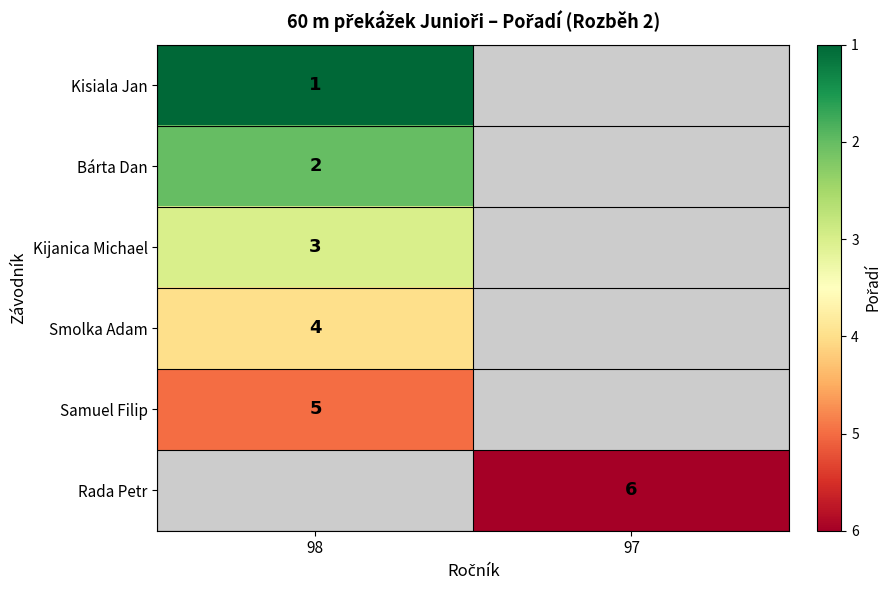

The Kisiala Jan series shows 0.4 at 98. True or false?

False